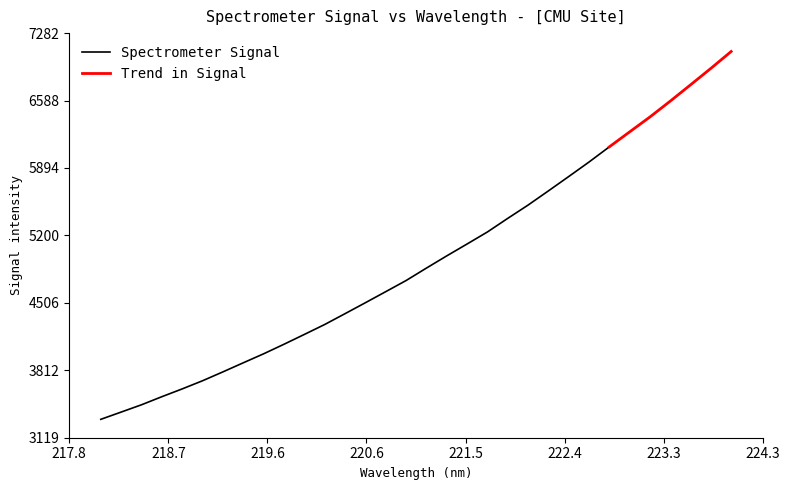

What is the sum of all Trend values?

158131.9